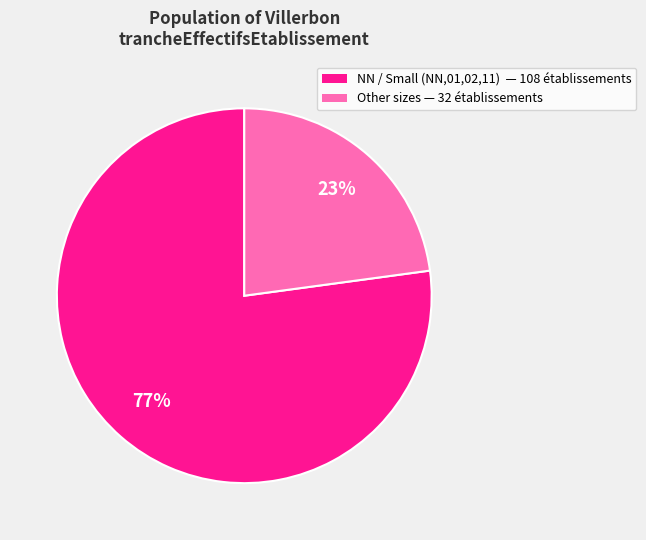

Is there any slice that represents more than half of the pie?

Yes